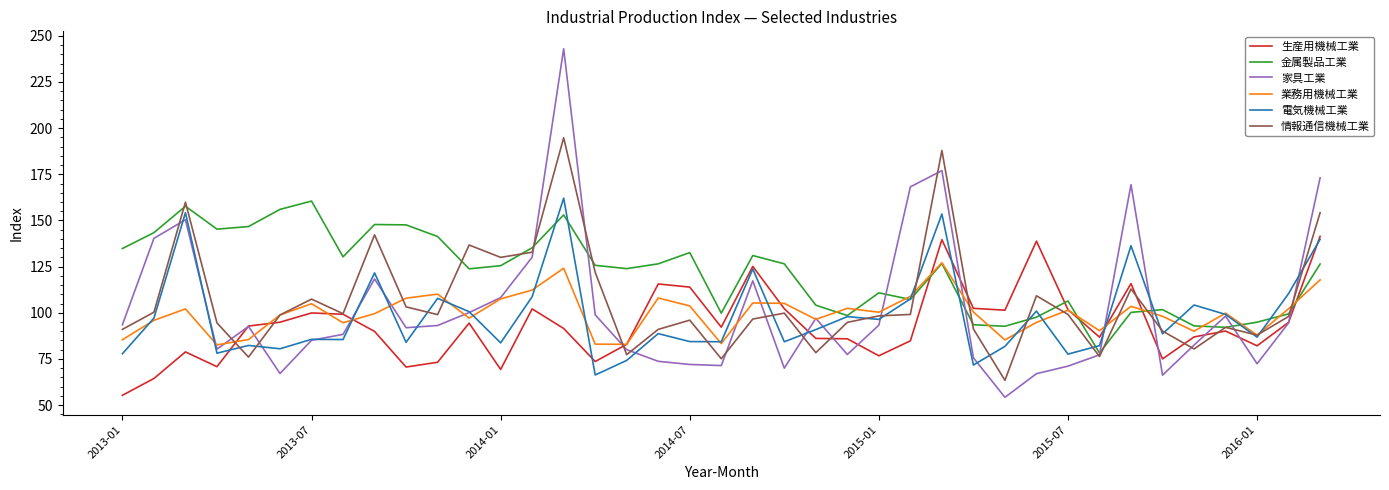

Which series has the largest total across all categories?

金属製品工業